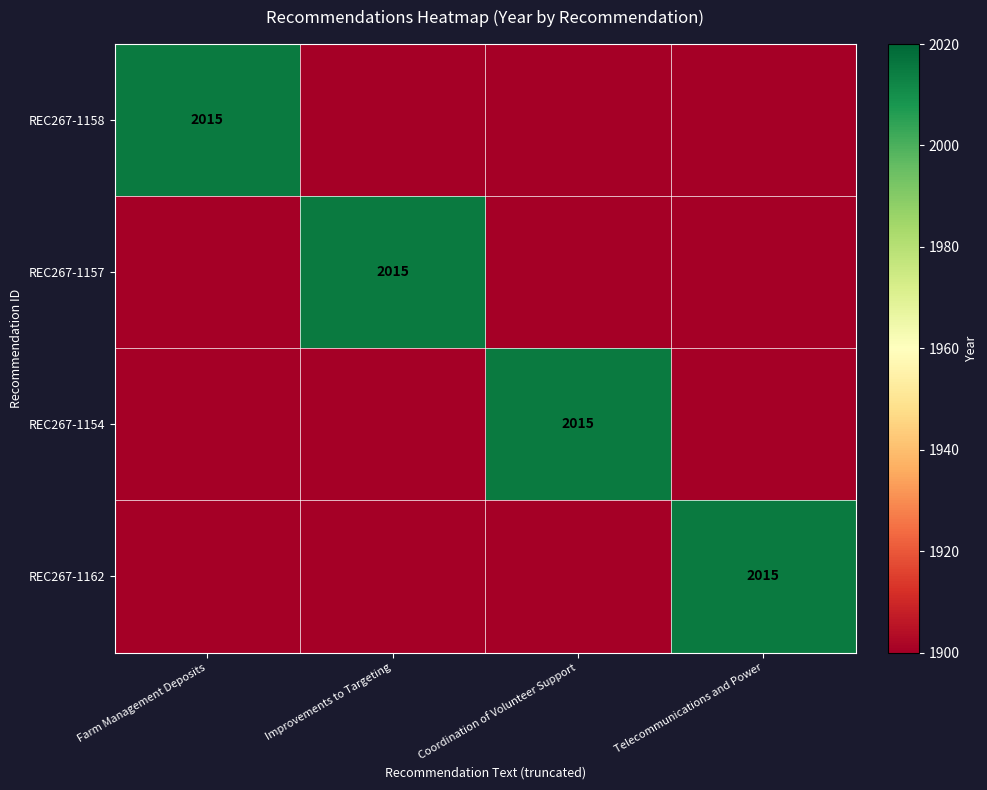

Is it true that REC267-1162 equals 2015 at Telecommunications and Power?

True